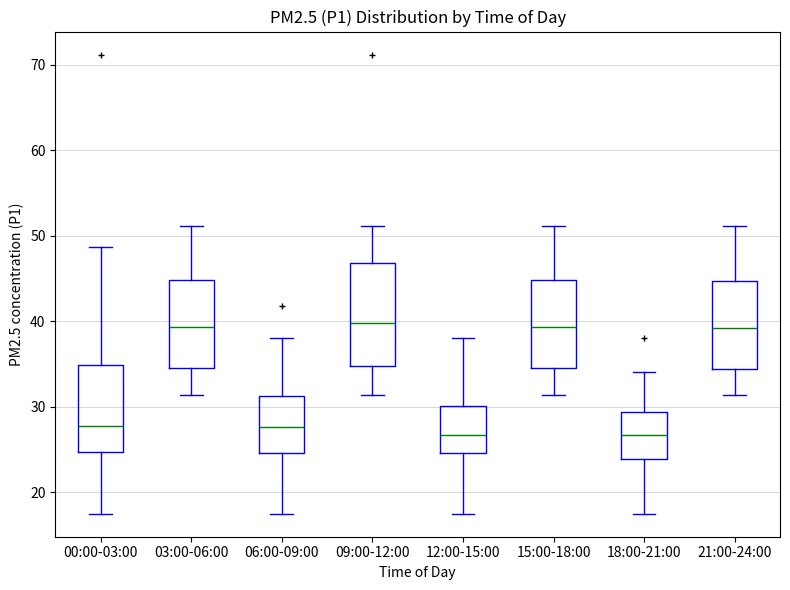

Reading left to right, read every box against the y-axis: the position of its median line, the range the box covers, and the ends of its whiskers. The values are not printed on the chart, so give them approximately, as read against the axis.

00:00-03:00: median 28, box 25 to 35, whiskers 17 to 49
03:00-06:00: median 39, box 35 to 45, whiskers 31 to 51
06:00-09:00: median 28, box 25 to 31, whiskers 17 to 38
09:00-12:00: median 40, box 35 to 47, whiskers 31 to 51
12:00-15:00: median 27, box 25 to 30, whiskers 17 to 38
15:00-18:00: median 39, box 35 to 45, whiskers 31 to 51
18:00-21:00: median 27, box 24 to 29, whiskers 17 to 34
21:00-24:00: median 39, box 34 to 45, whiskers 31 to 51